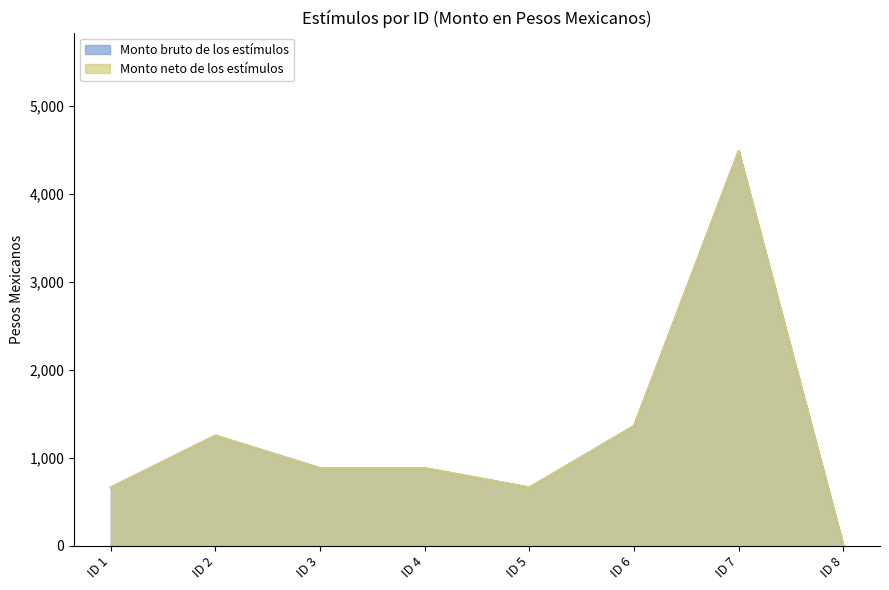

What are all the series names shown in the legend?

Monto bruto de los estímulos, Monto neto de los estímulos